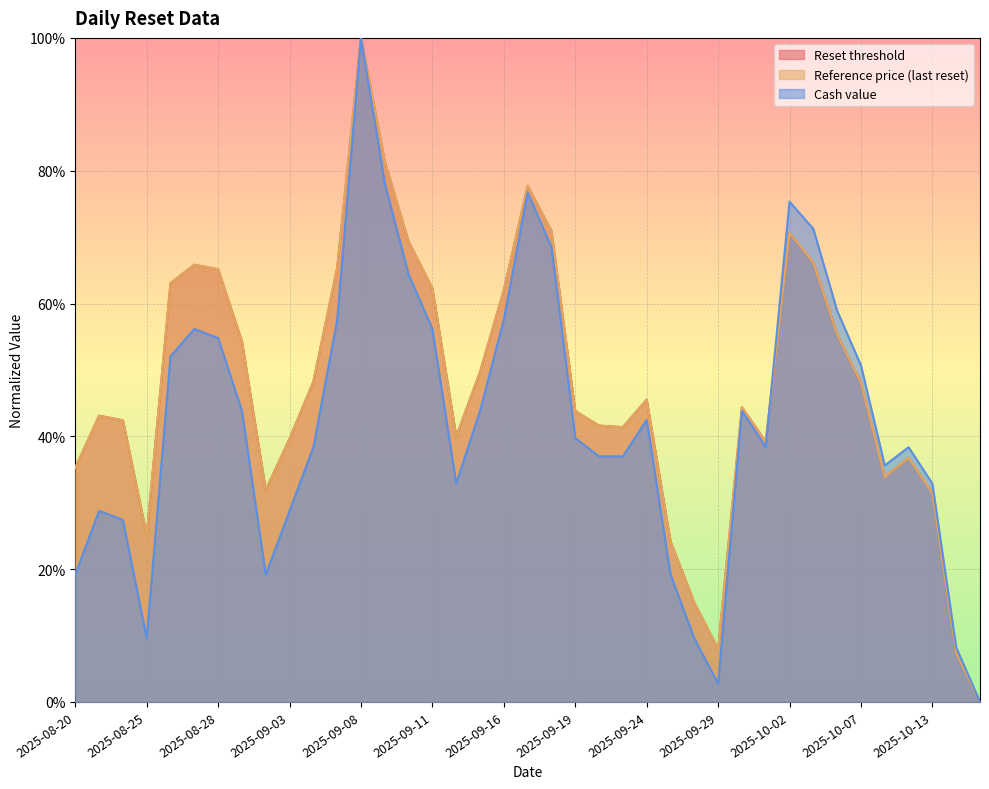

What is the sum of the Cash value values at 2025-10-06 and 2025-10-10?

1.0